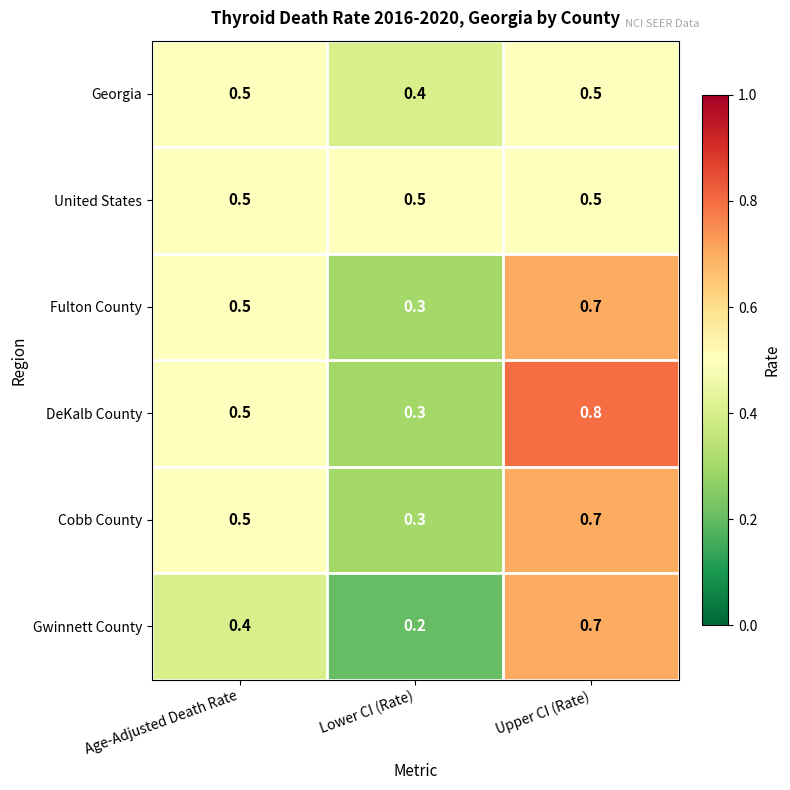

Rank the categories by DeKalb County value from highest to lowest.

Upper CI (Rate), Age-Adjusted Death Rate, Lower CI (Rate)